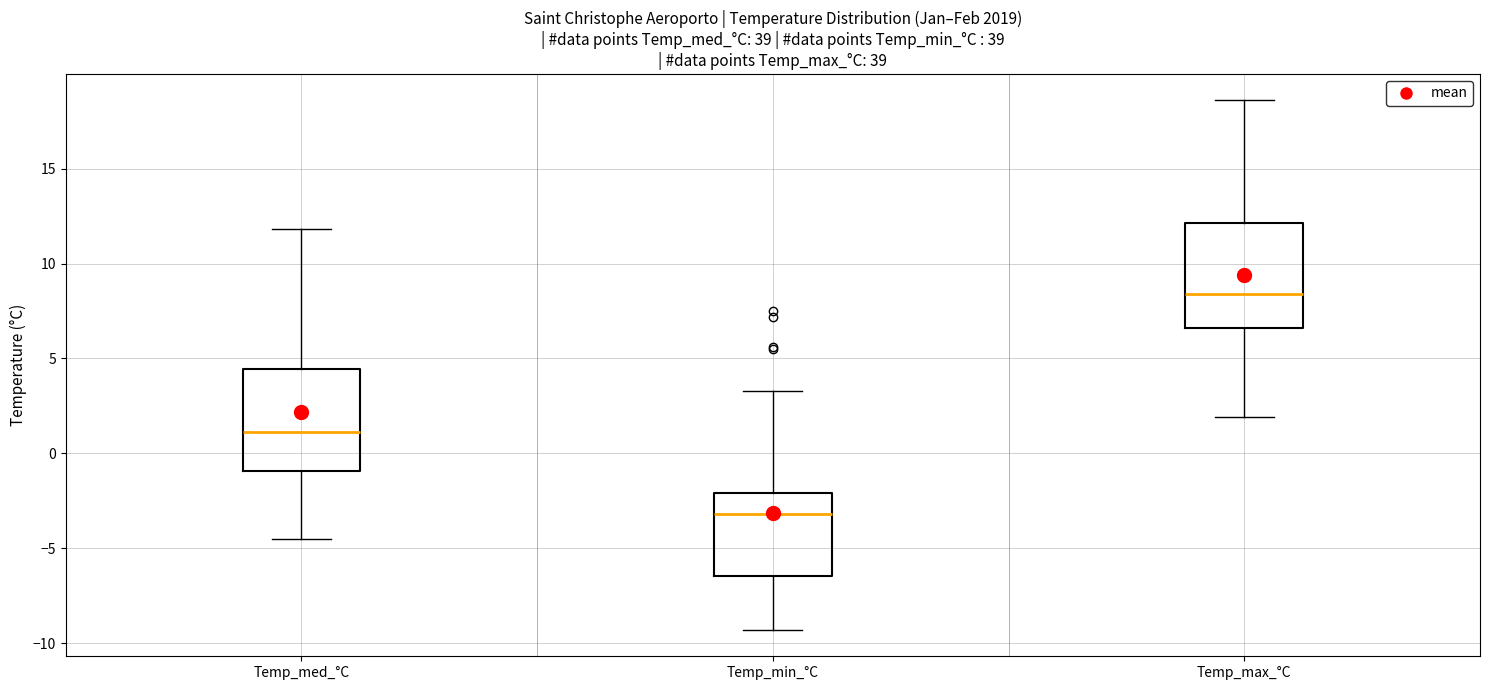

Where is the upper edge of the box for Temp_min_°C on the y-axis? The values are not printed on the chart, so give them approximately, as read against the axis.

-2.0